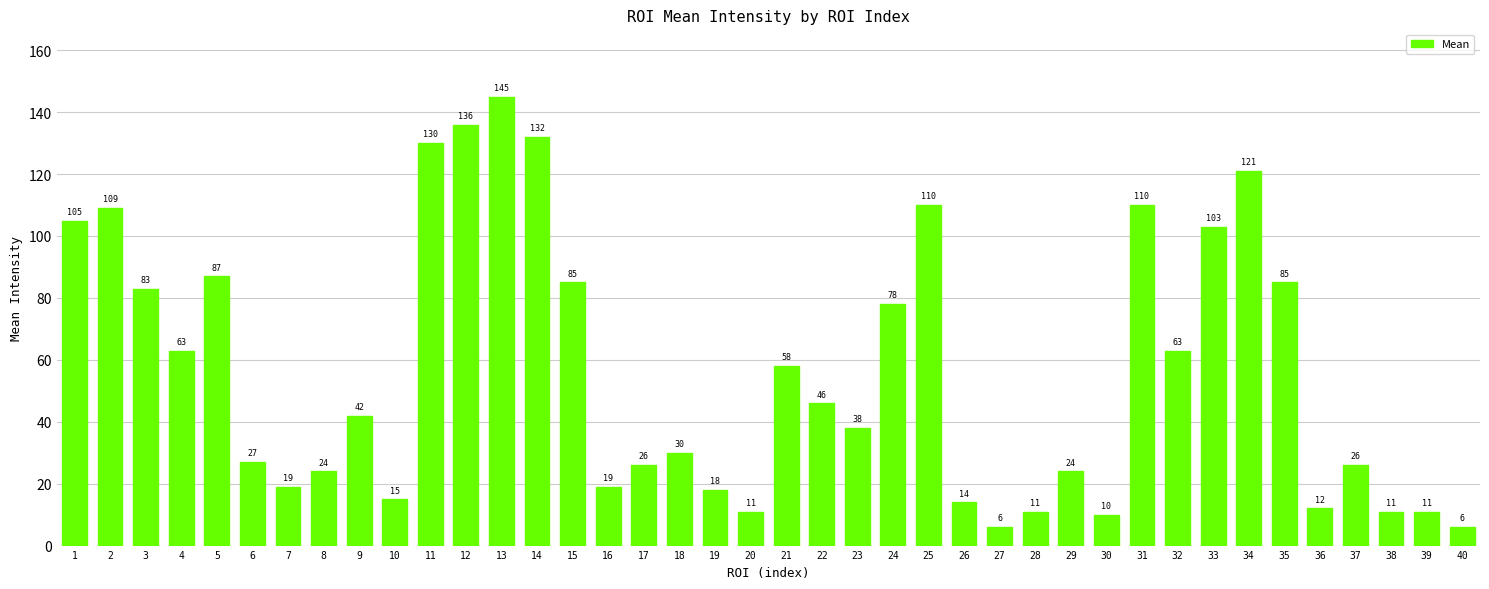

Is it true that the value at 21 is 76?

False